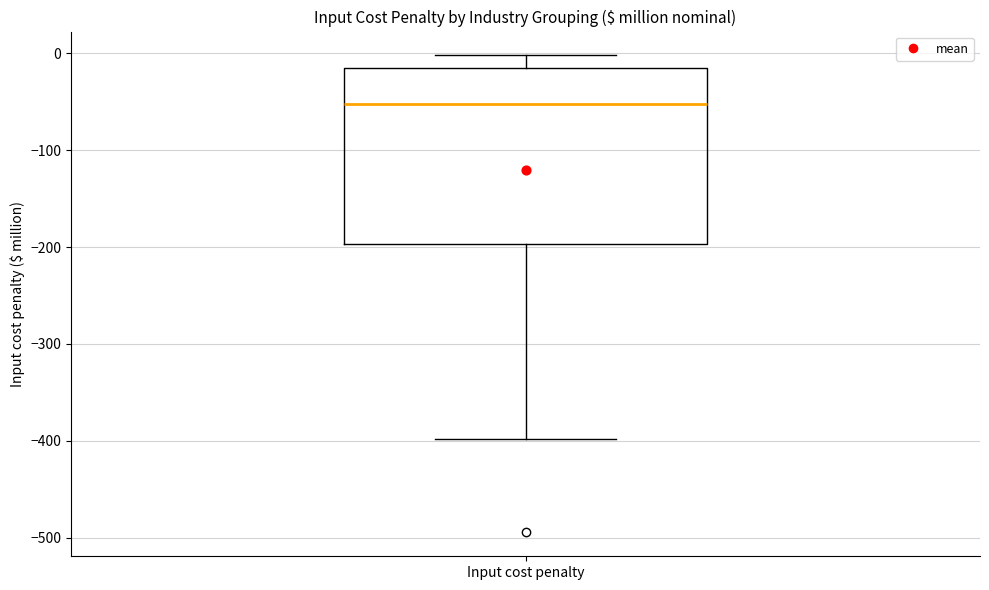

Transcribe this box plot: give where the median line is, the range the box spans, and where the two whiskers end, as read against the y-axis. The values are not printed on the chart, so give them approximately, as read against the axis.

median -50, box -200 to -10, whiskers -400 to 0